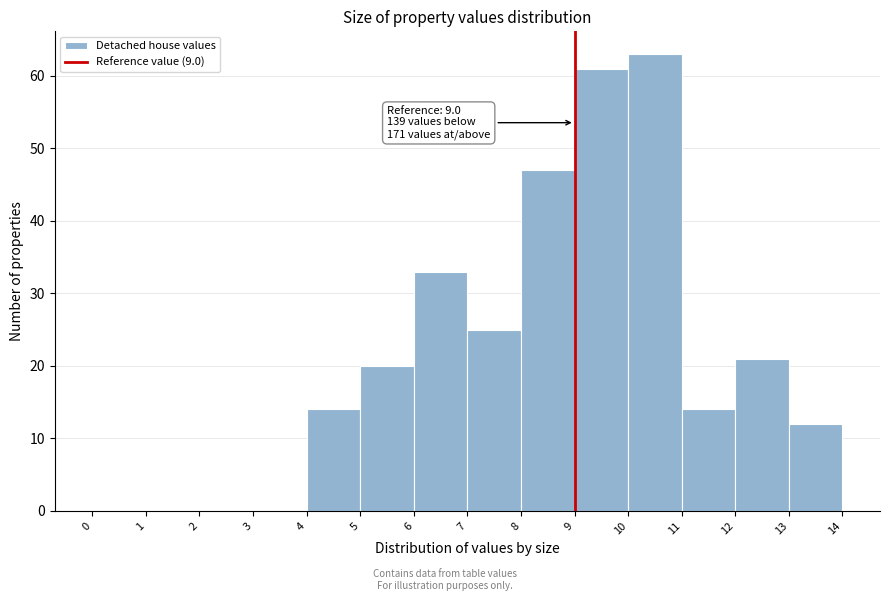

Over which range of the x-axis is the bar tallest?

10 to 11